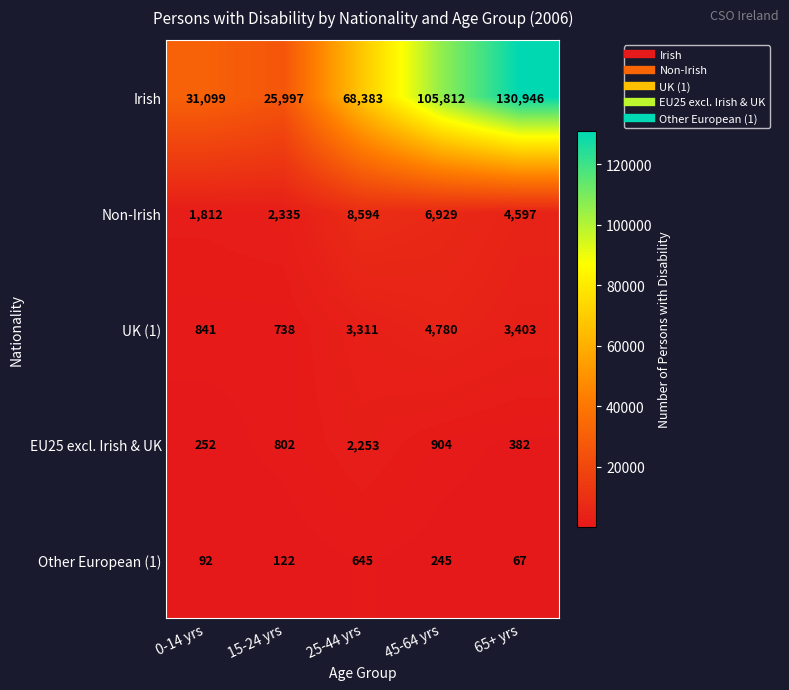

What is the sum of all EU25 excl. Irish & UK values?

4593